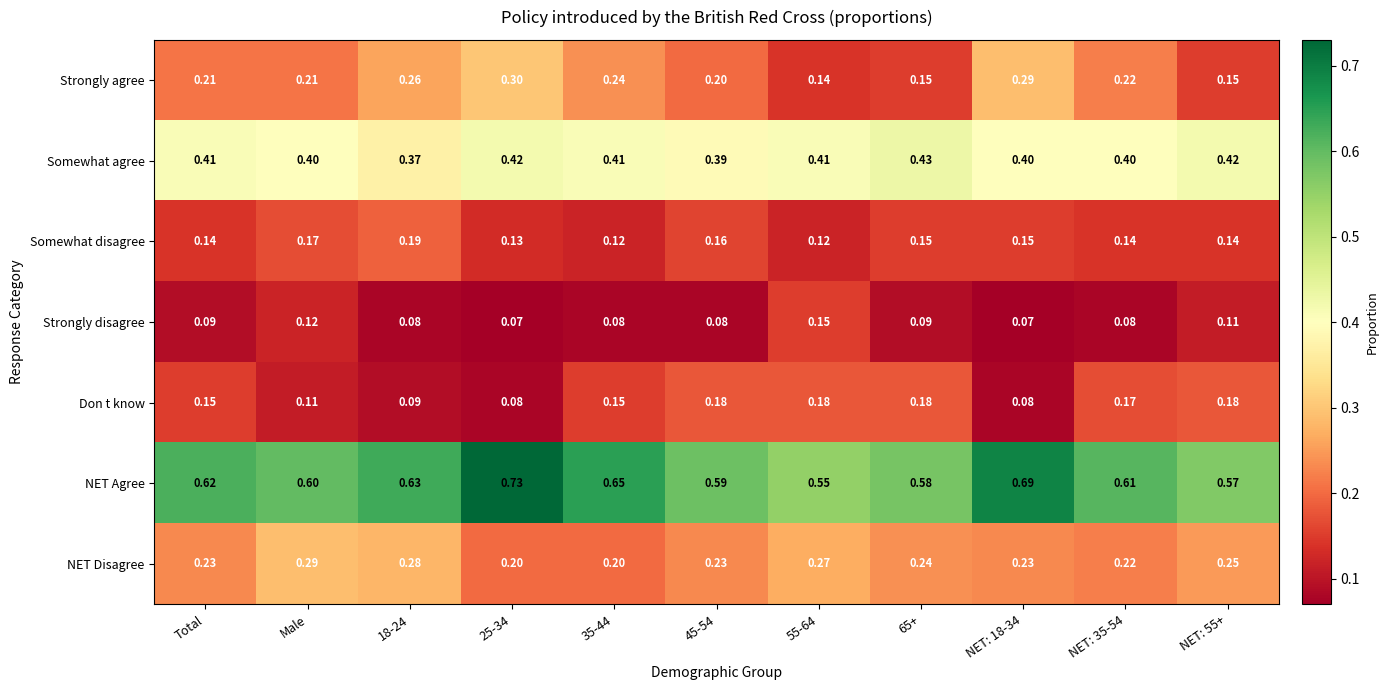

List the series in order of their peak value, highest first.

NET Agree, Somewhat agree, Strongly agree, NET Disagree, Somewhat disagree, Don t know, Strongly disagree